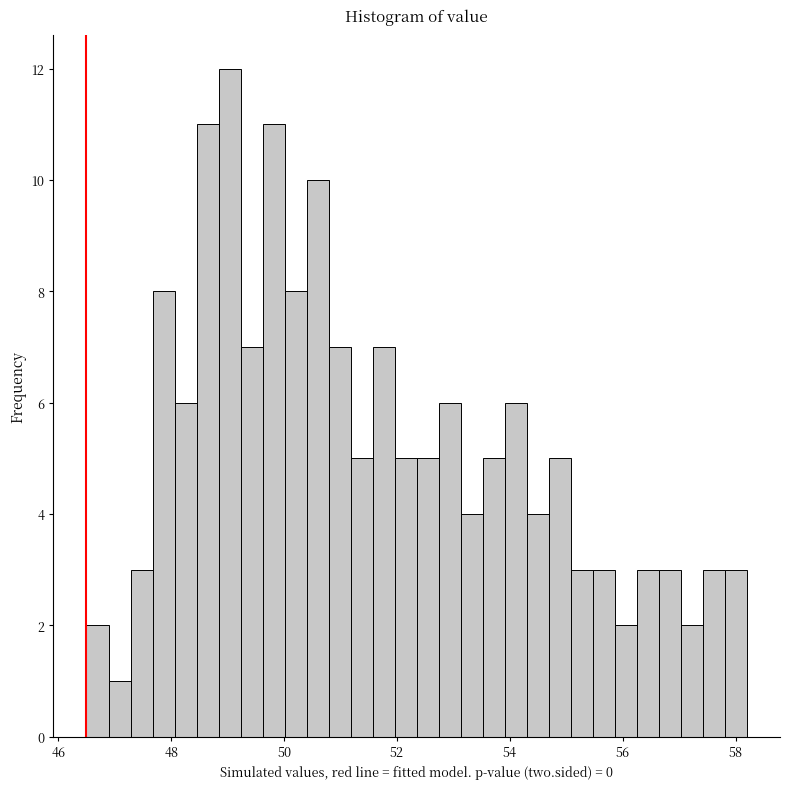

Around what value on the x-axis is the tallest bar? Give the approximate position of its centre, as read against the axis.

49.0